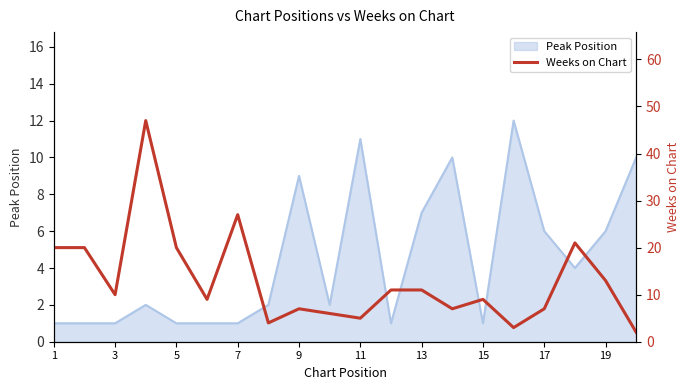

True or false: Peak Position has a value of 13 at 9.

False